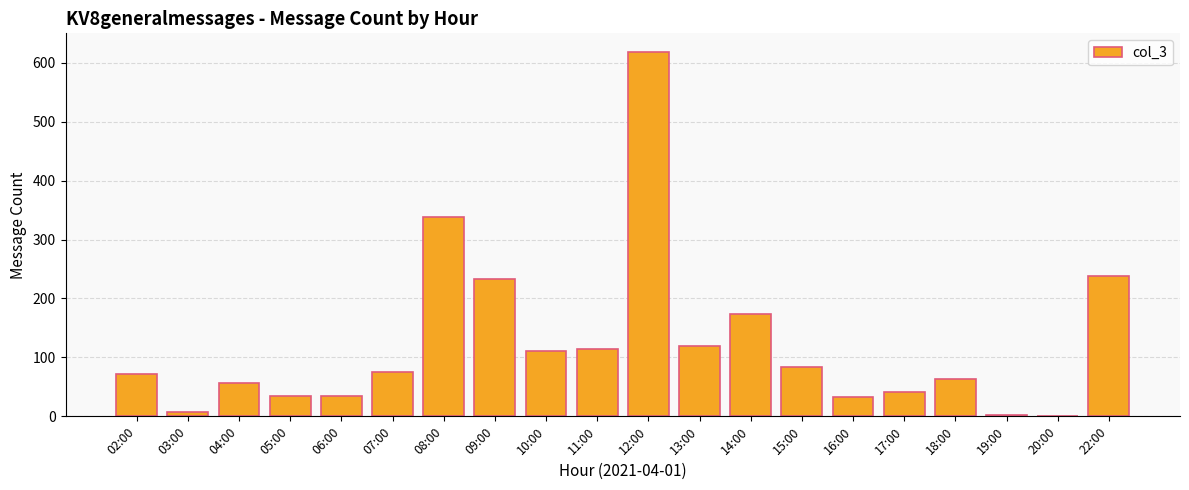

At which category does the chart reach its peak across all series?

12:00